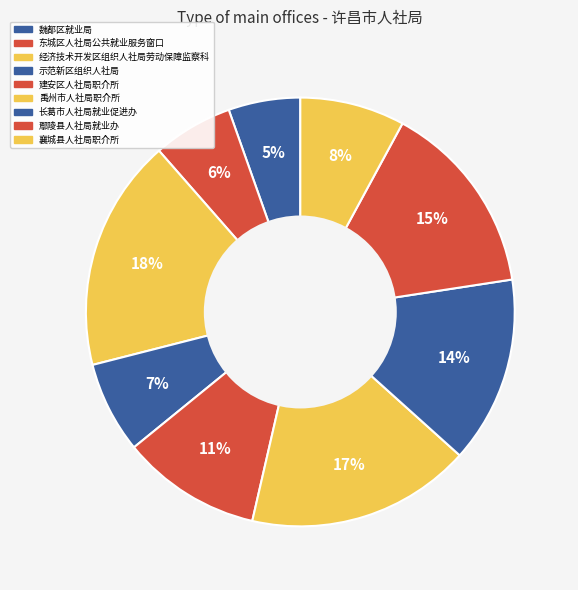

To the nearest percent, what is the average slice percentage?

11%